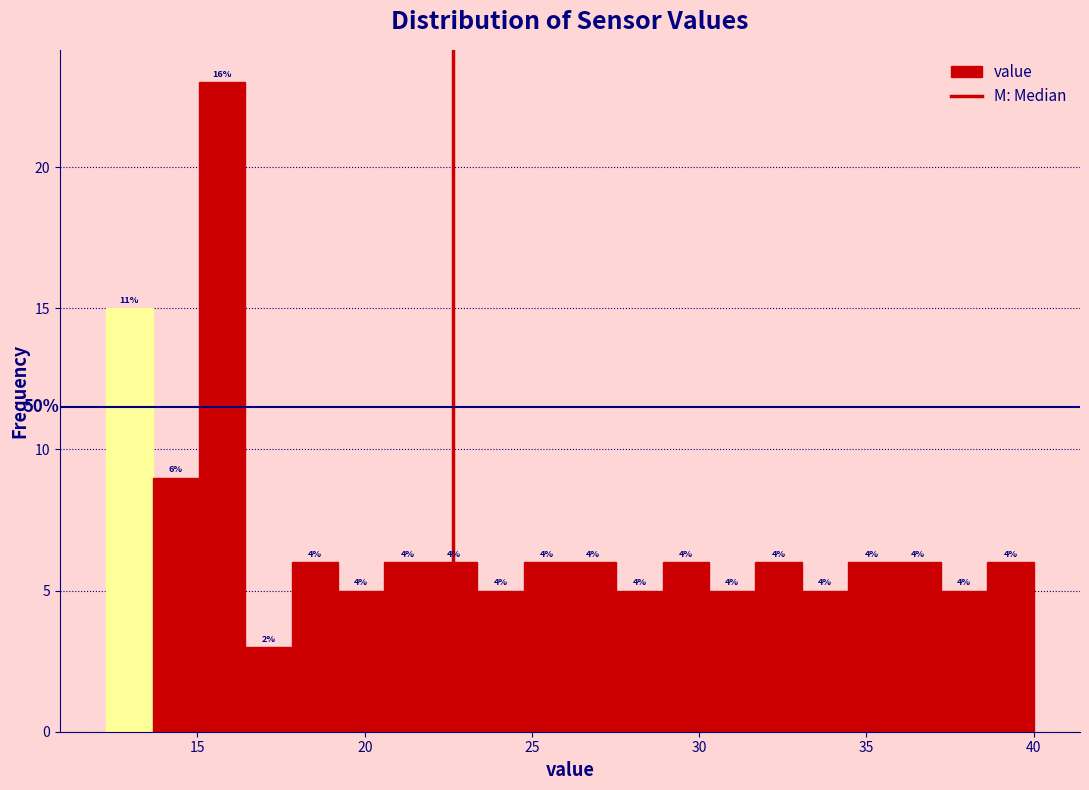

Around what value on the x-axis is the tallest bar? Give the approximate position of its centre, as read against the axis.

15.5